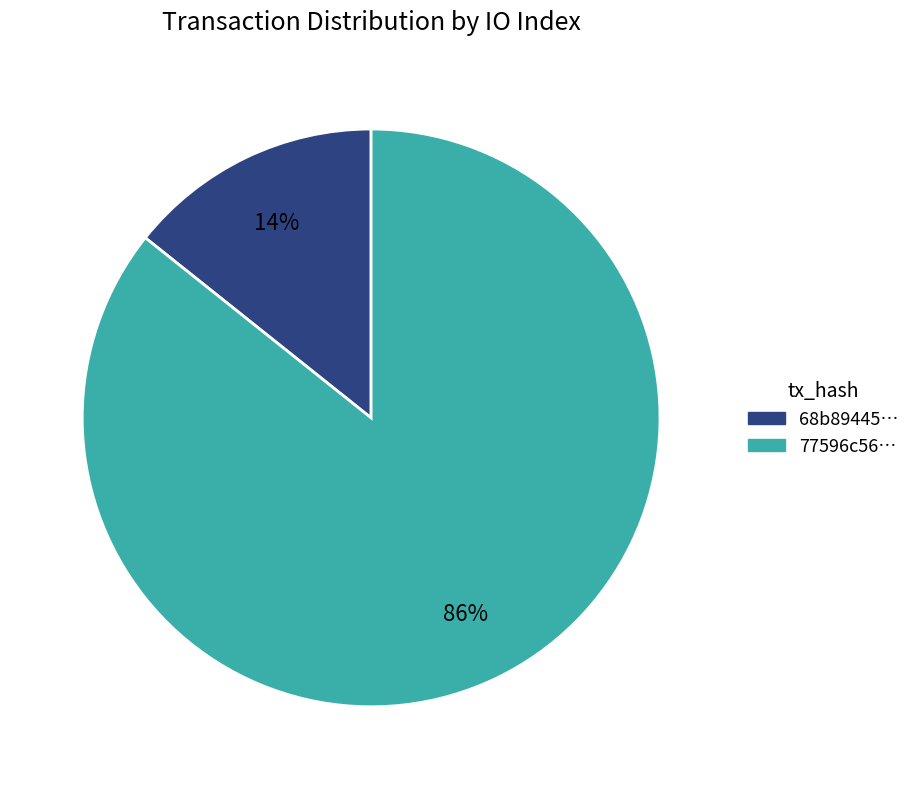

To the nearest percent, what is the average slice percentage?

50%